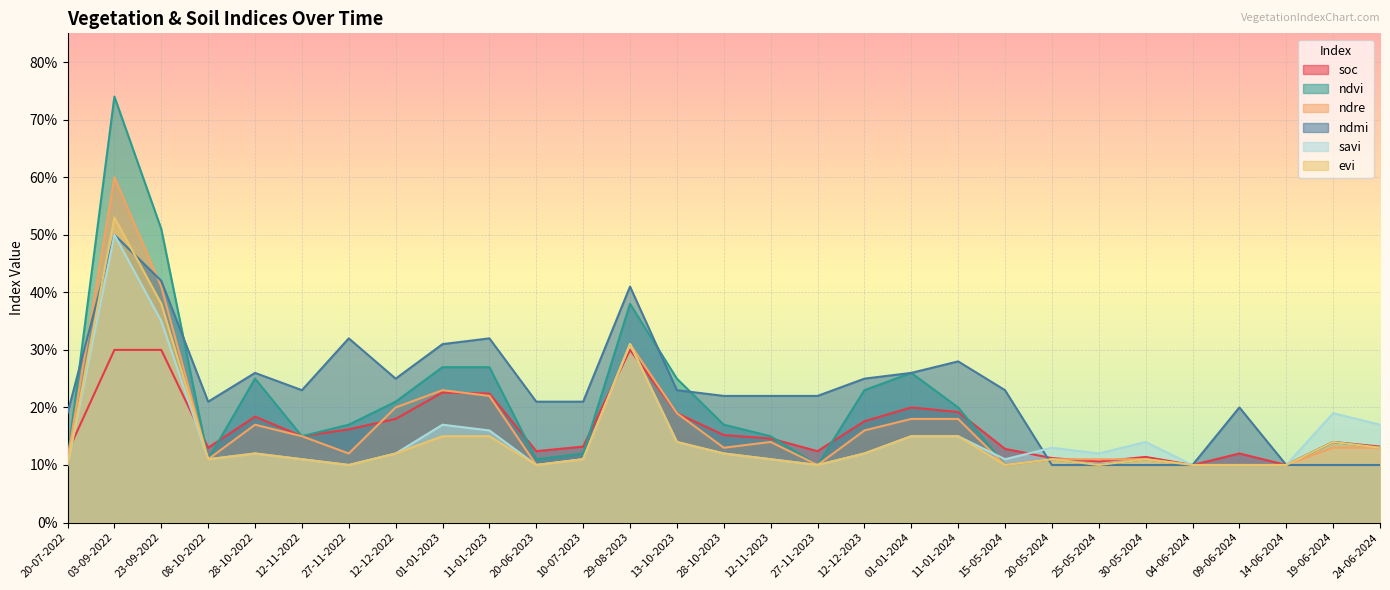

What is the label of the 7th point from the right?

25-05-2024